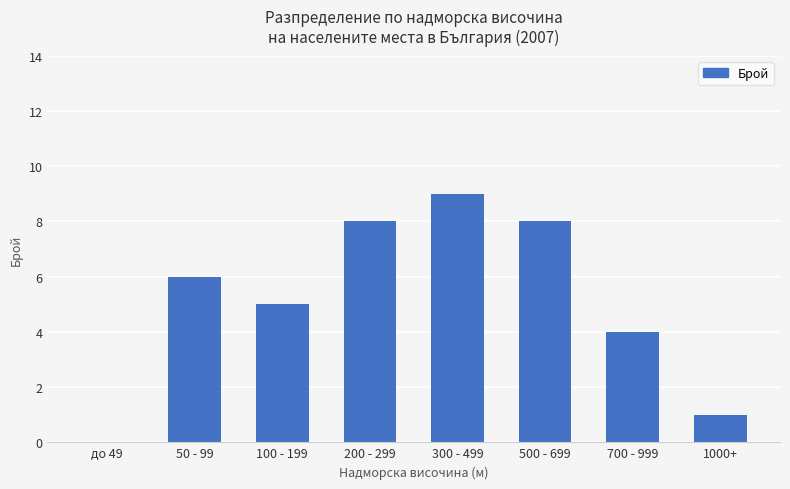

Is it true that the value at до 49 is 0?

True